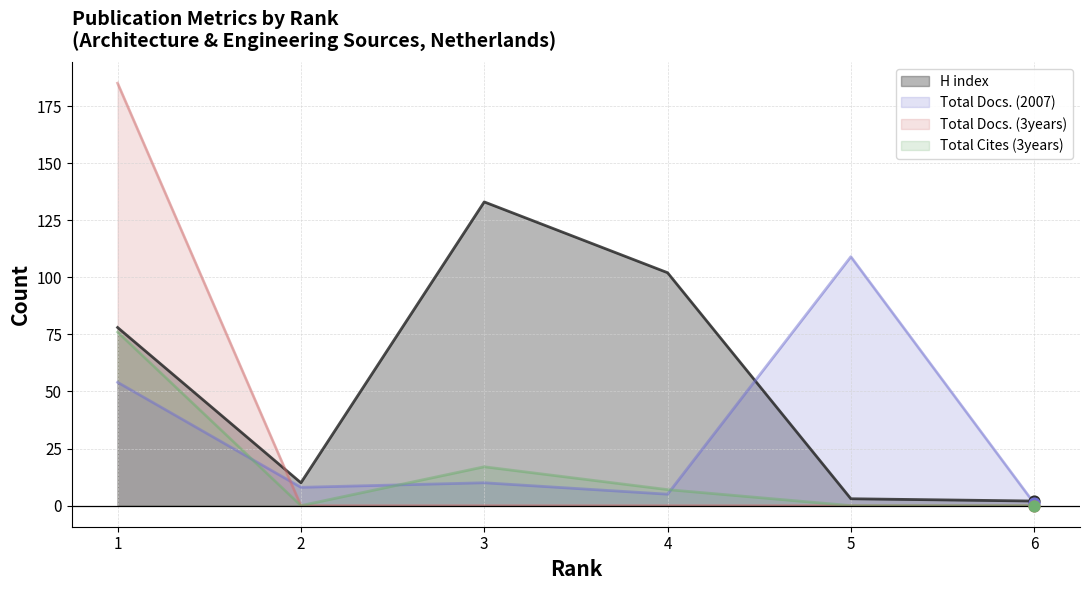

Which series reaches the maximum Y coordinate?

Total Docs. (3years)